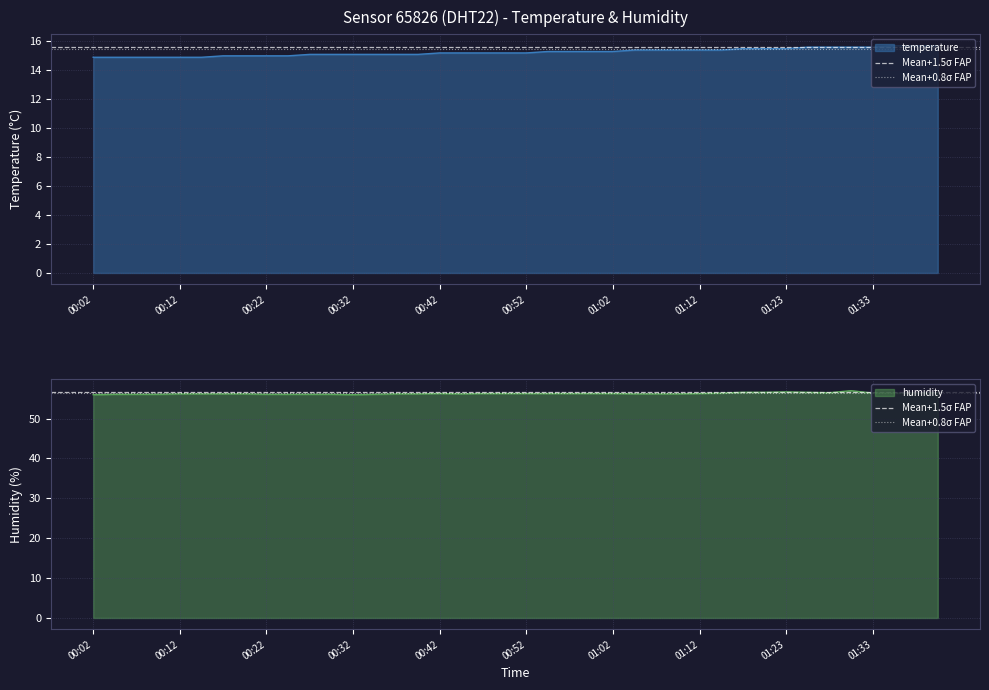

What is the spread (max minus min) of values at 00:02?

0.1